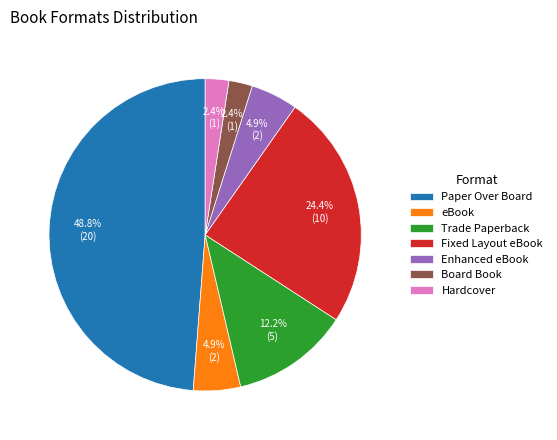

What is the ratio of the value at Board Book to the value at Enhanced eBook?

0.5